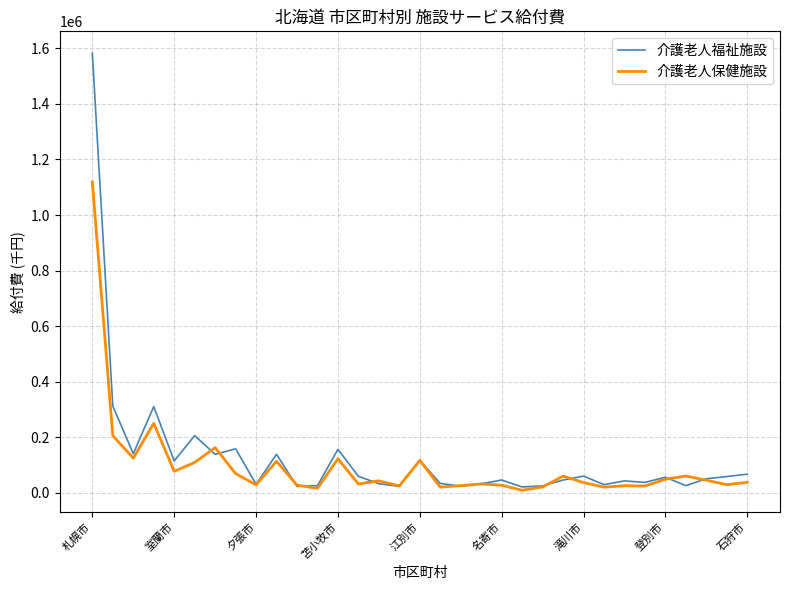

What is the sum of all 介護老人保健施設 values?

3172738.4